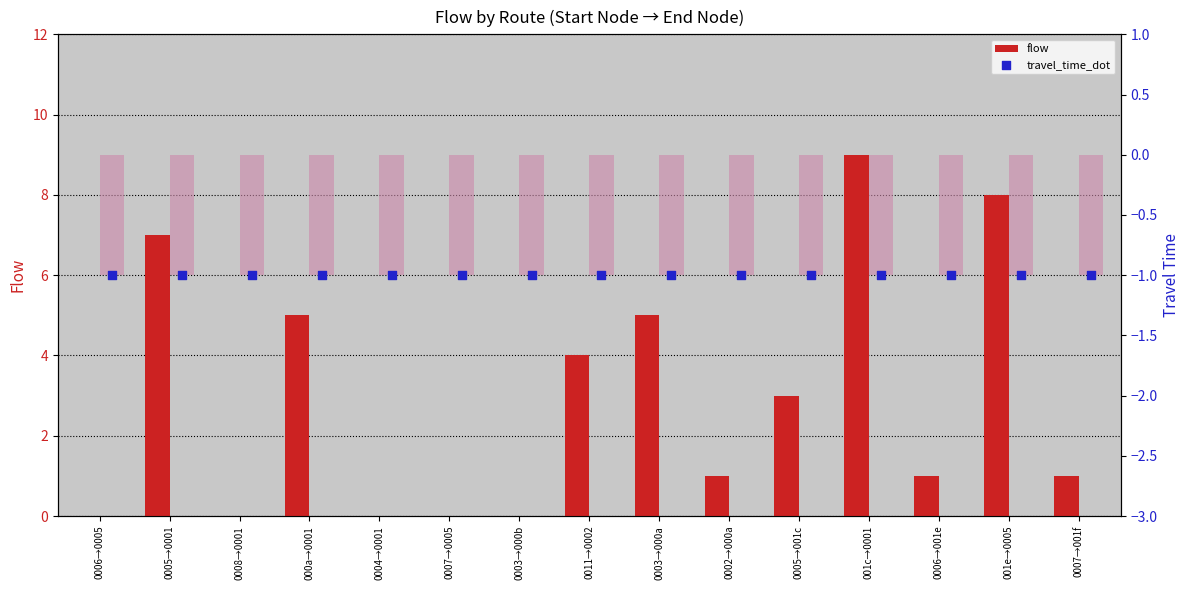

Is the value of travel_time_dot at 0011→0002 greater than the value of travel_time at 0003→000b?

No